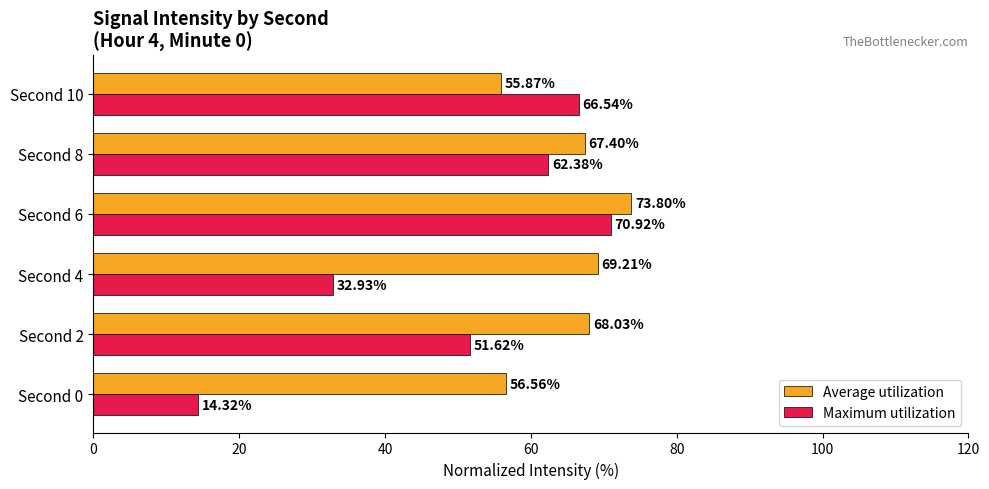

What is the total value across all series at Second 4?

102.1